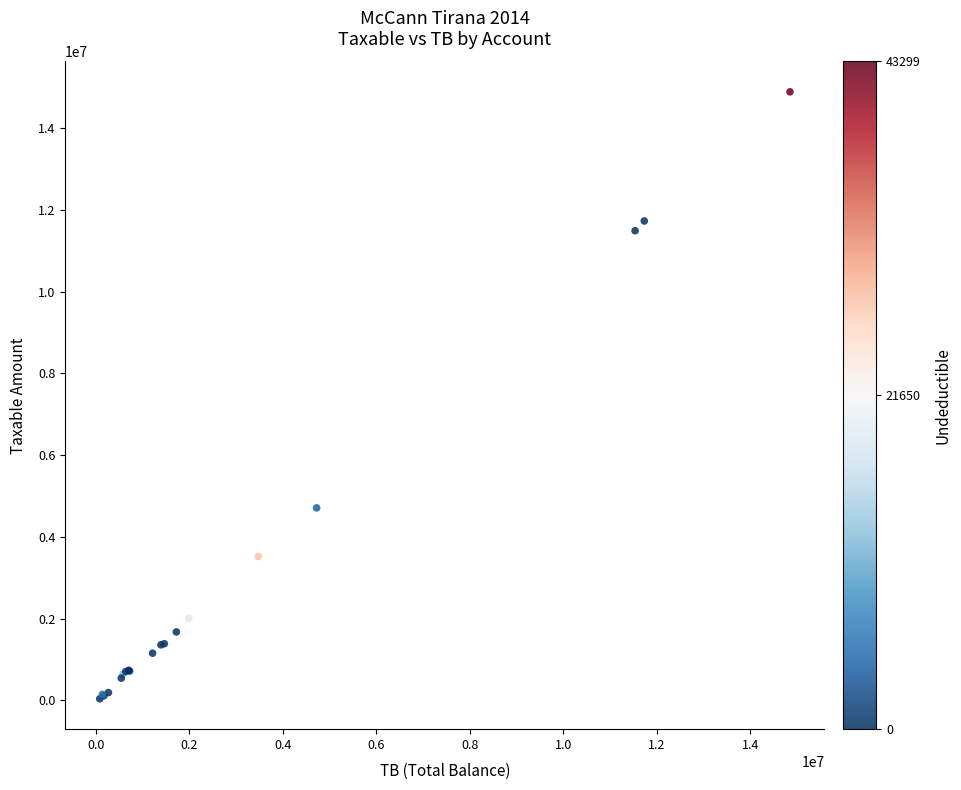

What Y value in the scatter plot is closest to 7461378?

4707288.3